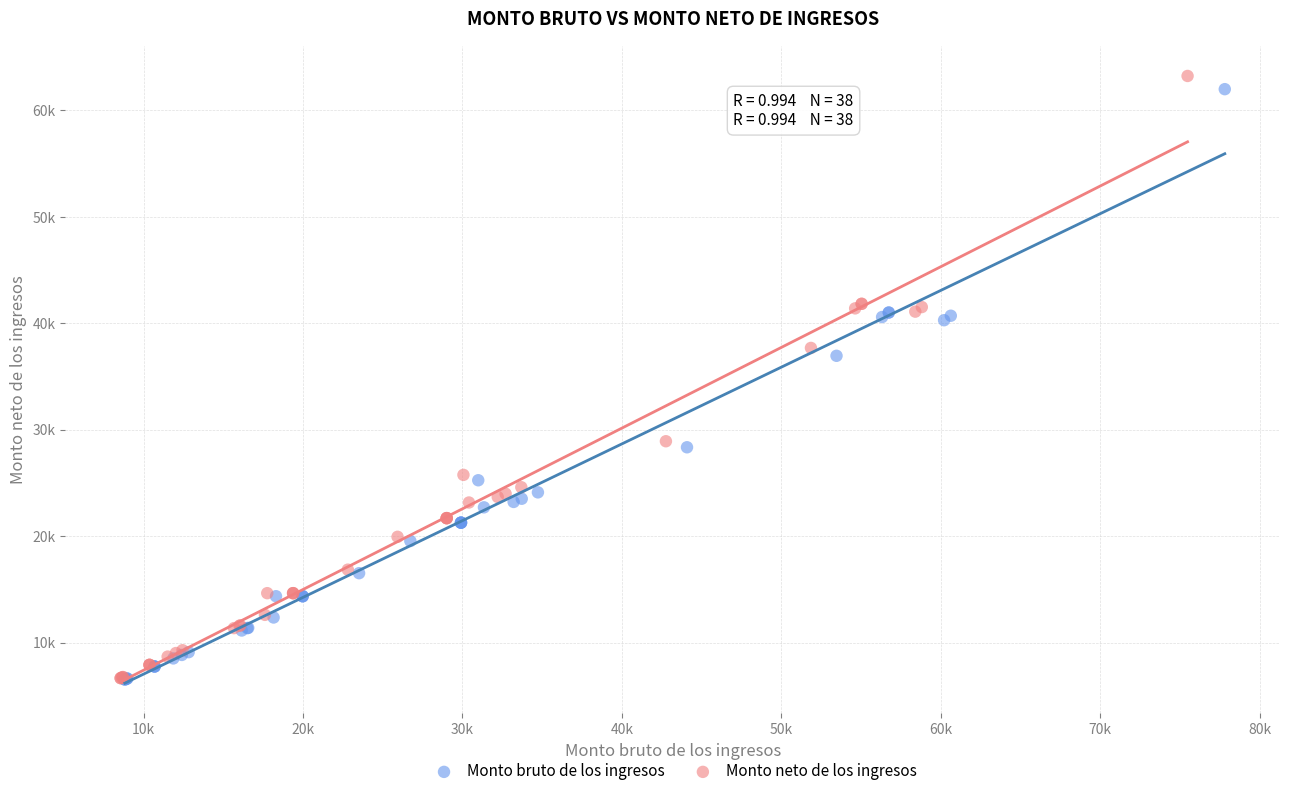

Which series reaches the maximum Y coordinate?

Monto neto de los ingresos